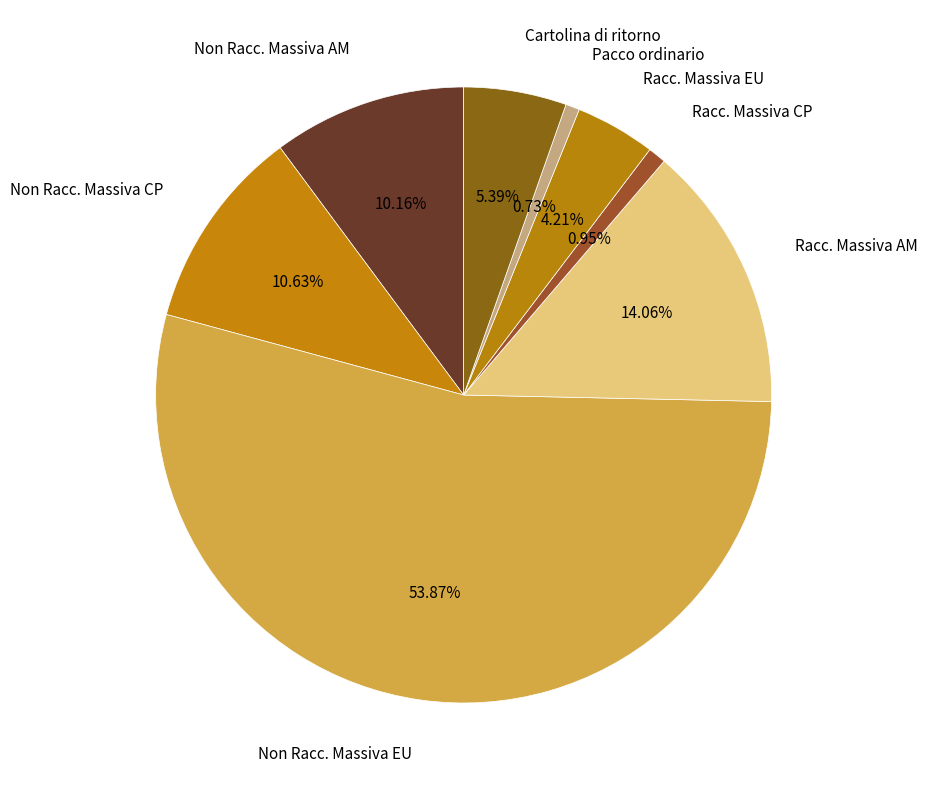

What is the majority slice?

Non Racc. Massiva EU